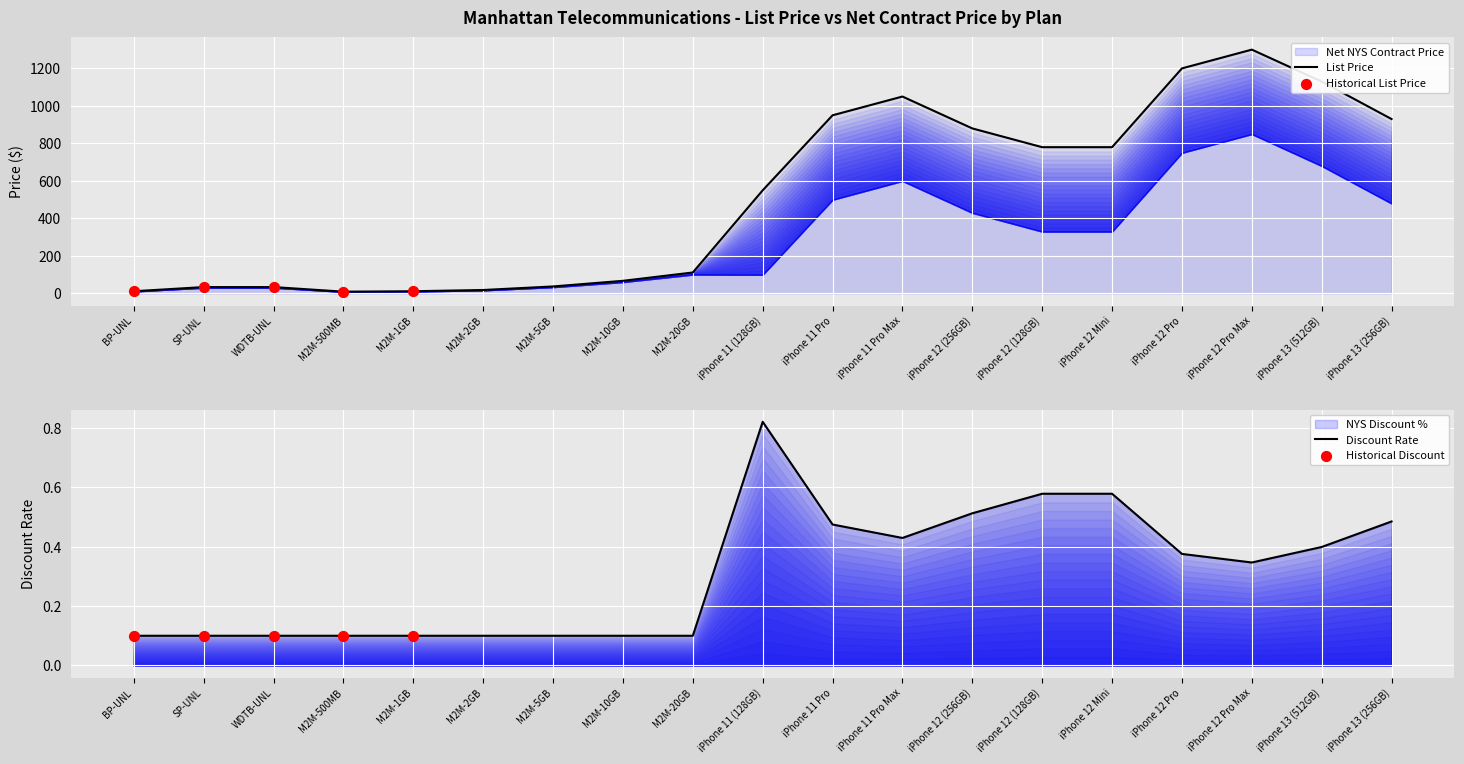

Is the value of NYS Discount % at iPhone 11 Pro Max greater than the value of List Price at iPhone 13 (256GB)?

No